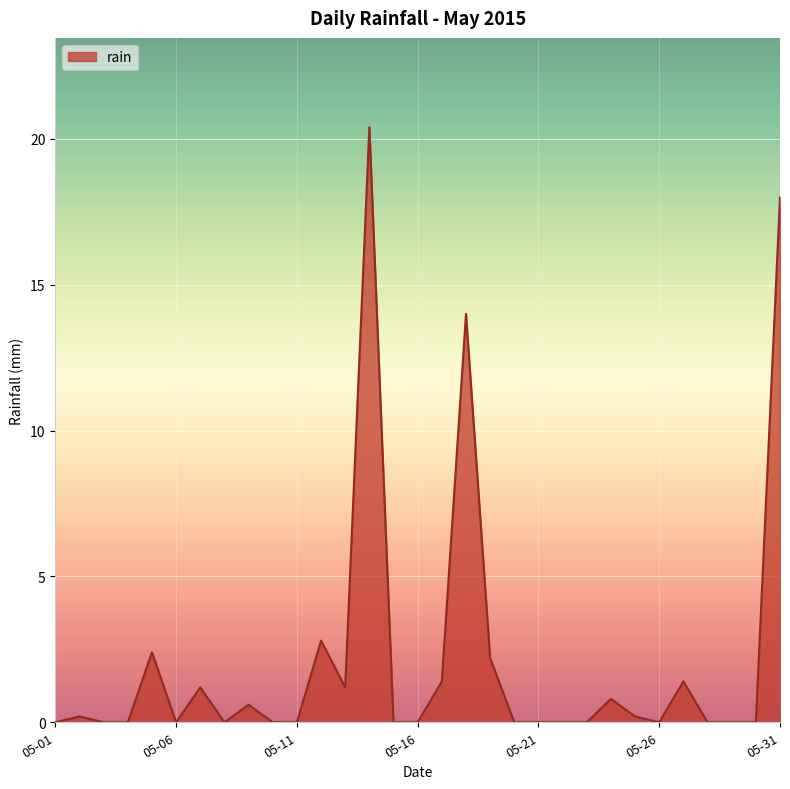

Reading right to left, transcribe all the data shown in this chart.

18.0	0.0	0.0	0.0	1.4	0.0	0.2	0.8	0.0	0.0	0.0	0.0	2.2	14.0	1.4	0.0	0.0	20.4	1.2	2.8	0.0	0.0	0.6	0.0	1.2	0.0	2.4	0.0	0.0	0.2	0.0